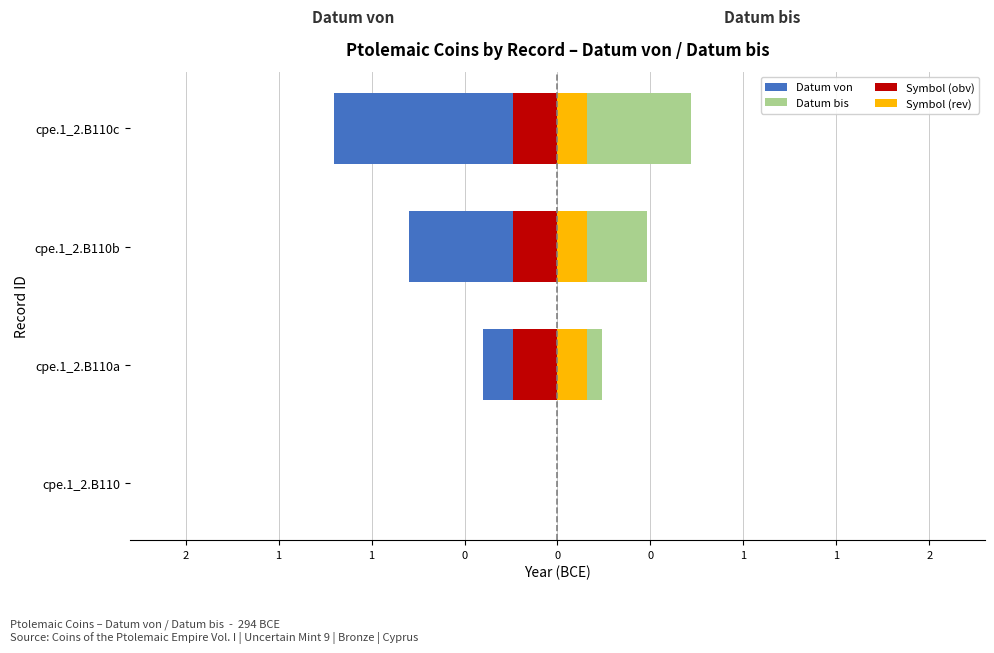

Does the chart contain stacked bars?

No